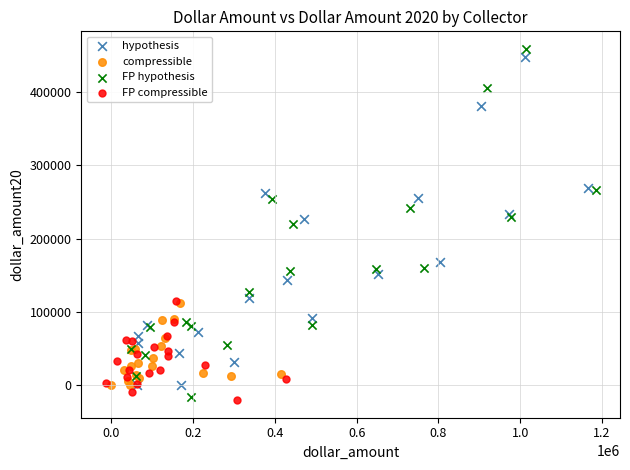

Which series has the widest spread of Y values?

FP hypothesis